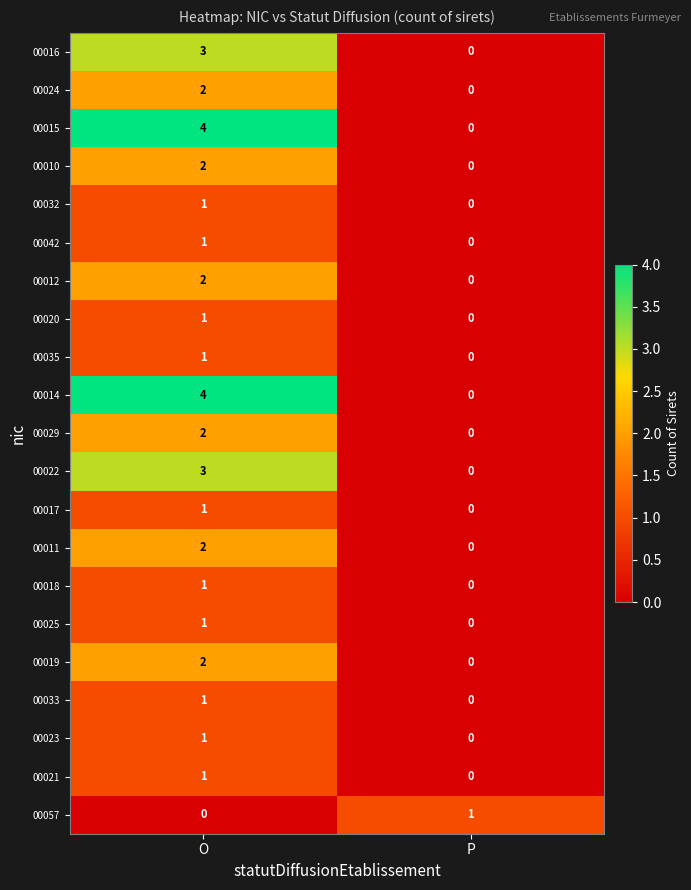

What is the sum of the 00016 values at P and O?

3